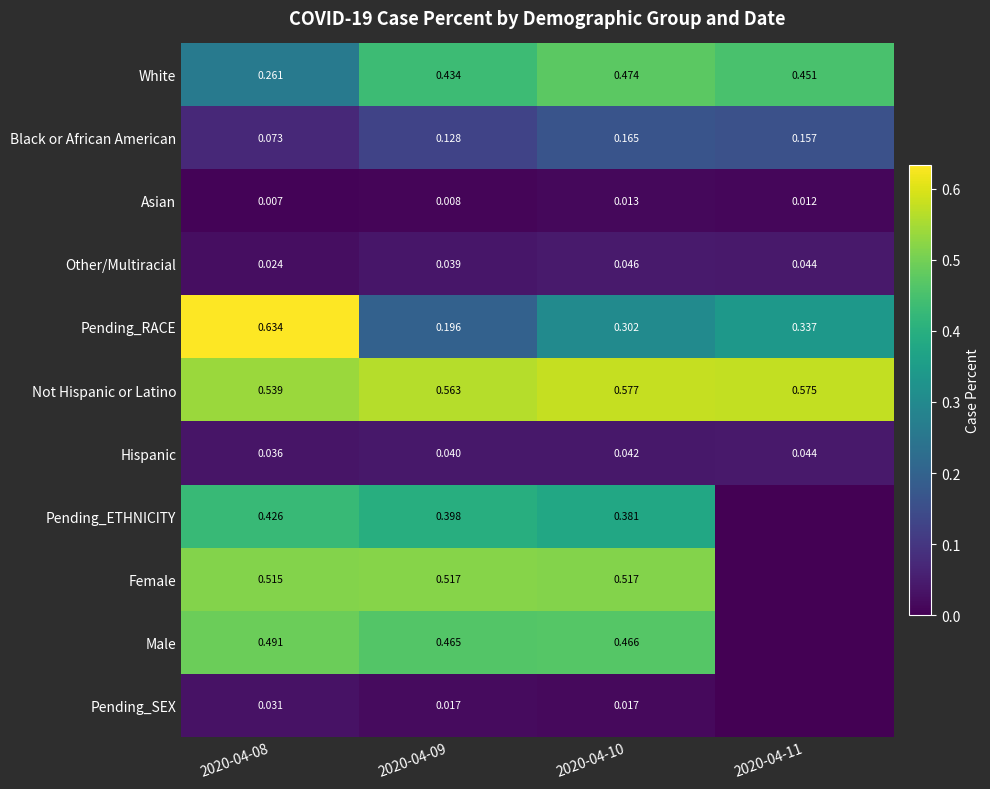

List the series in order of their peak value, highest first.

Pending_RACE, Not Hispanic or Latino, Female, Male, White, Pending_ETHNICITY, Black or African American, Other/Multiracial, Hispanic, Pending_SEX, Asian